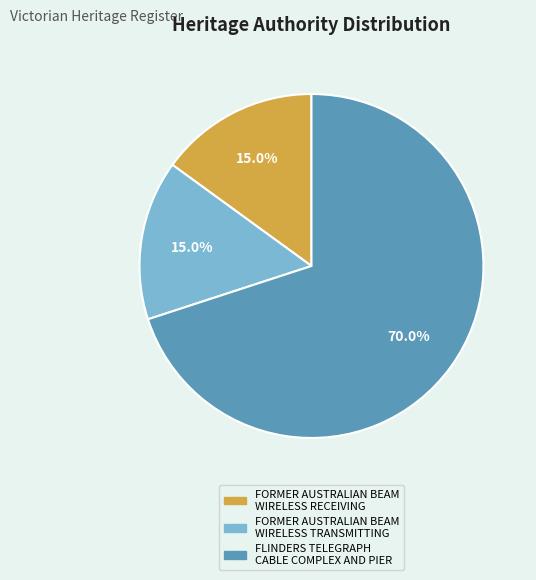

What is the majority slice?

FLINDERS TELEGRAPH CABLE COMPLEX AND PIER